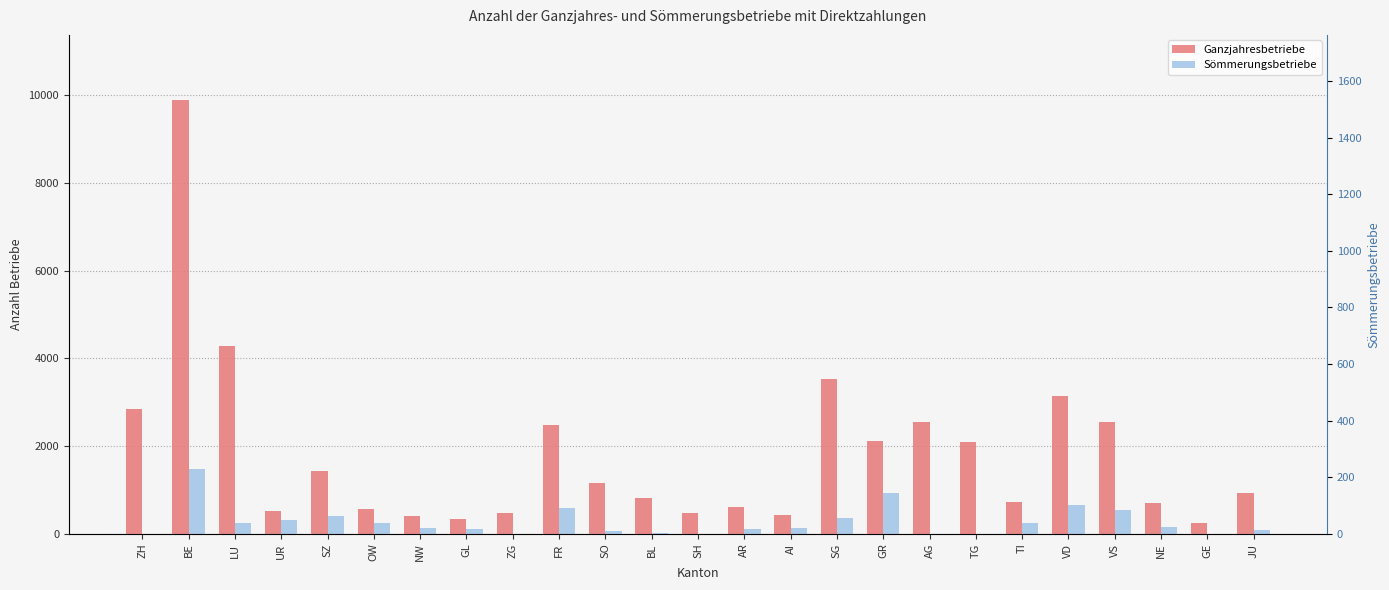

What is the total value across all series at LU?

4531